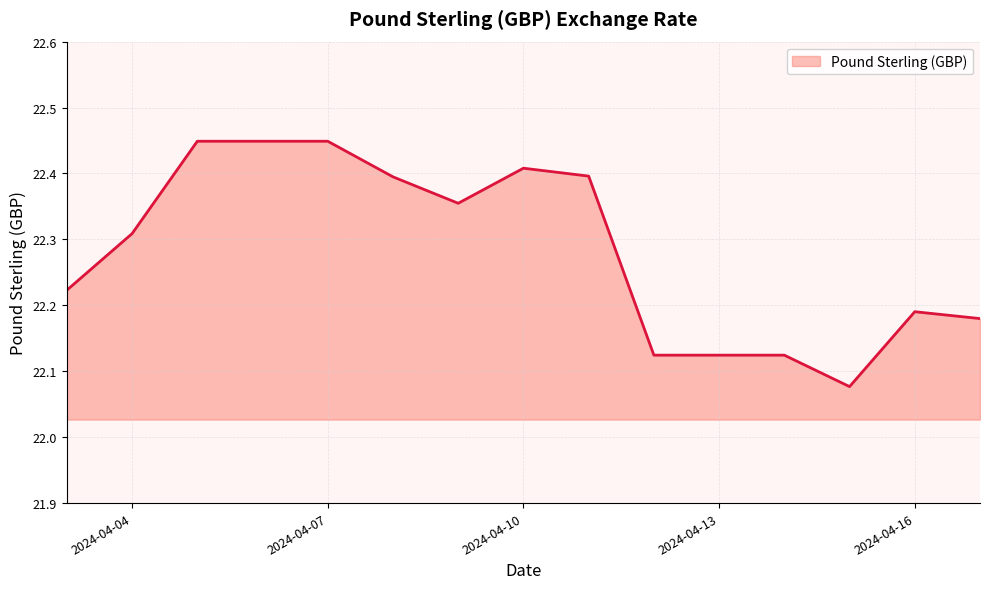

What is the difference between the maximum and minimum values?

0.4